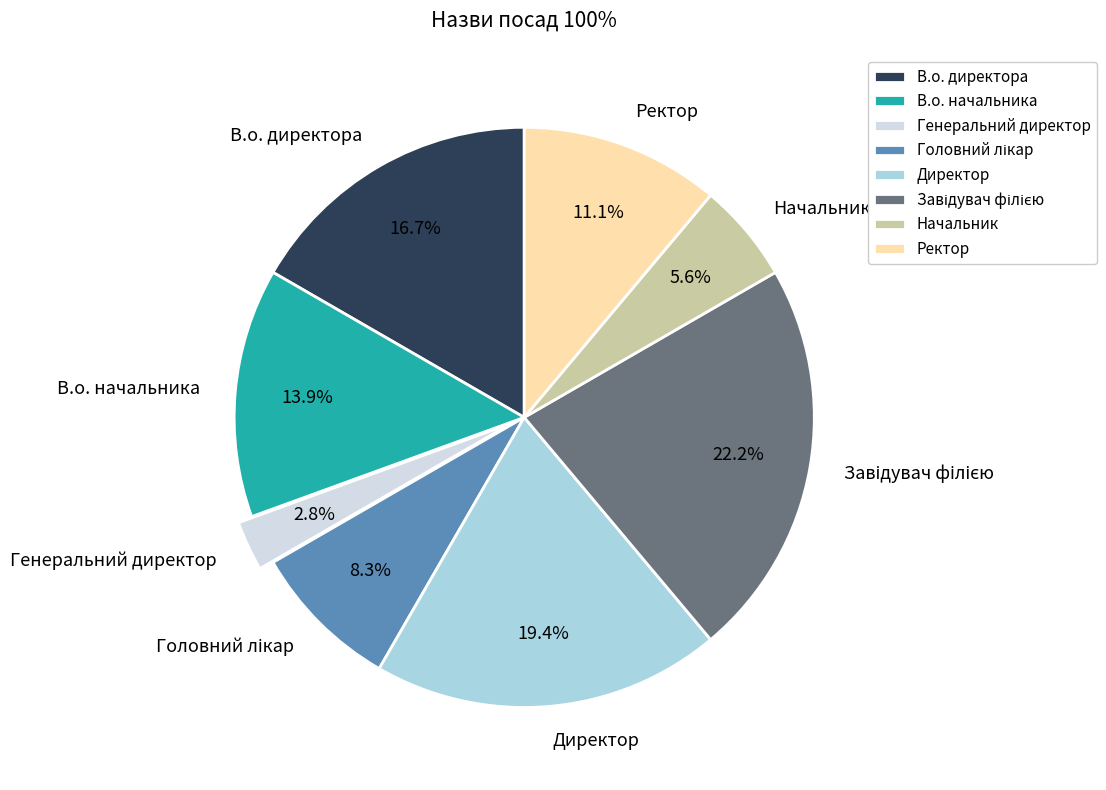

Does any single category account for the majority?

No